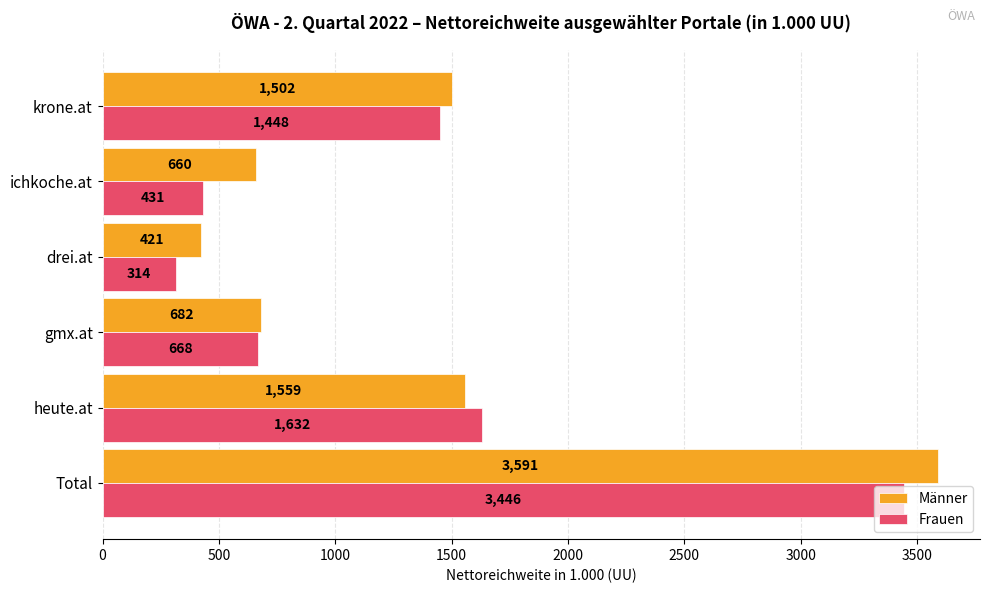

What is the smallest value displayed?

314